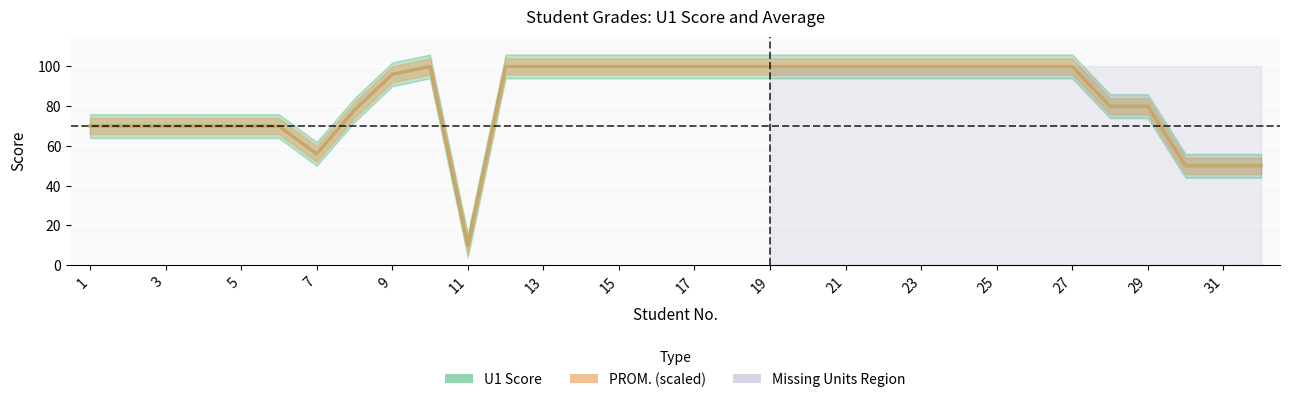

What is the sum of all U1 values?

2670